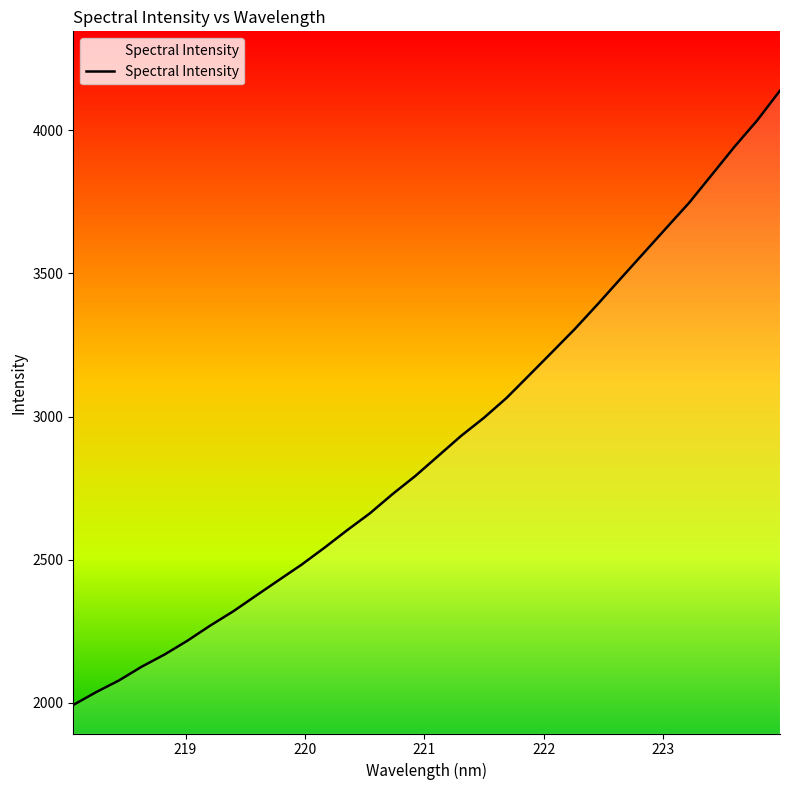

What is the smallest value displayed?

1992.7